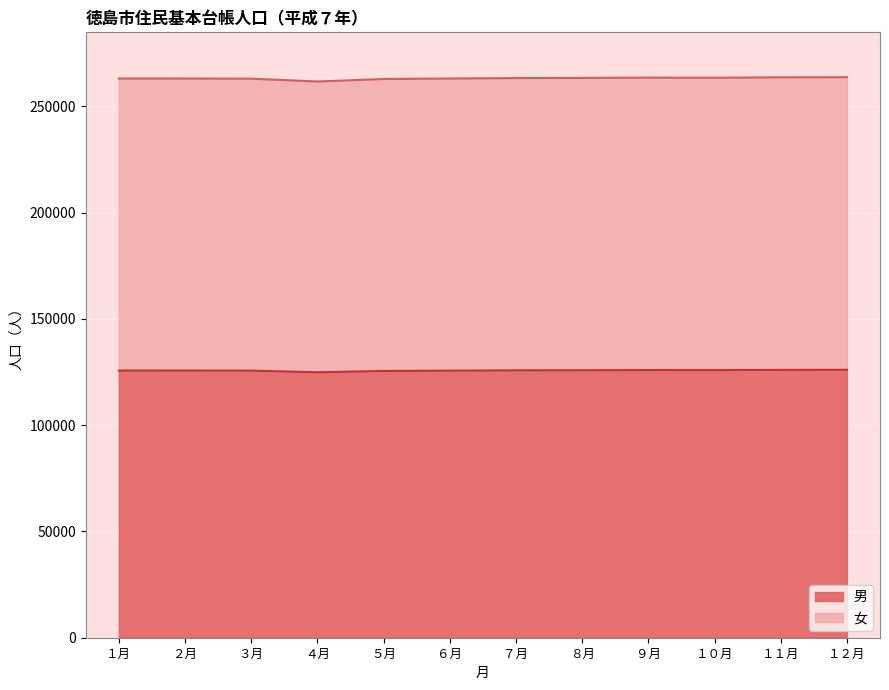

What is the label of the 11th point from the right?

２月